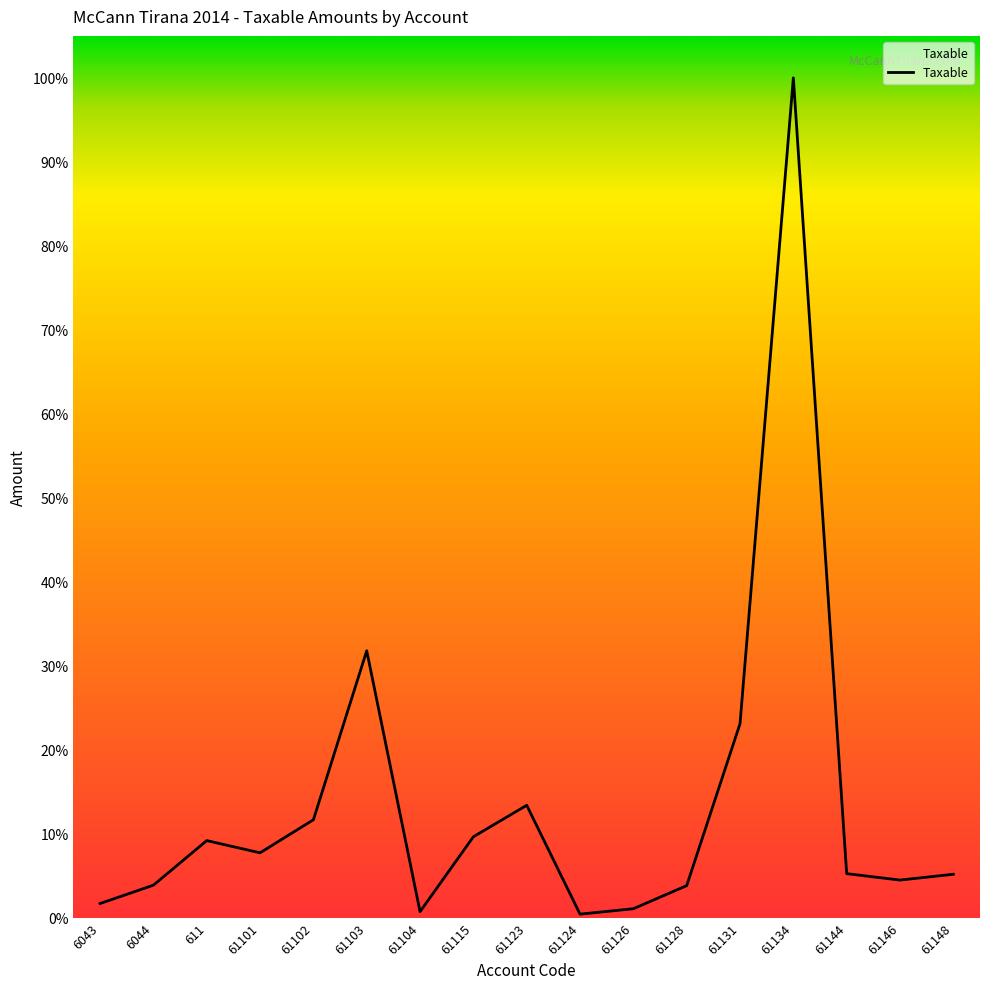

Does the chart display data point markers on the line(s)?

No